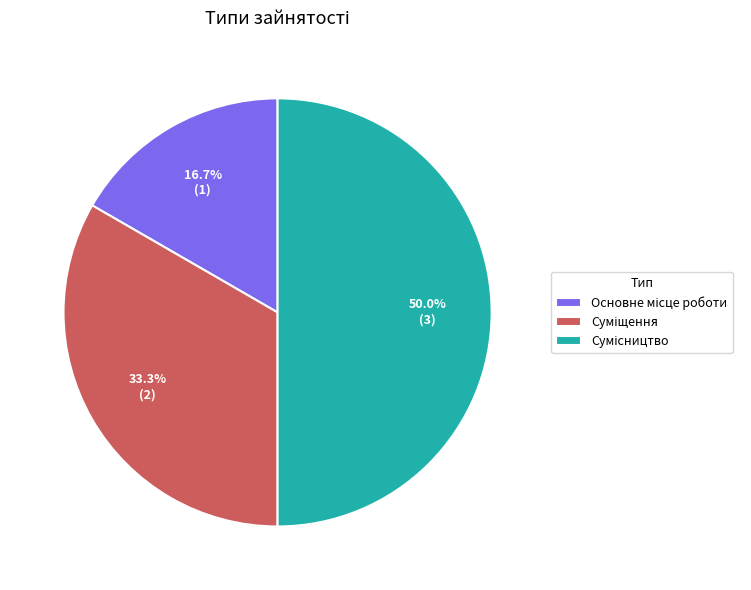

How many slices are in this pie chart?

3